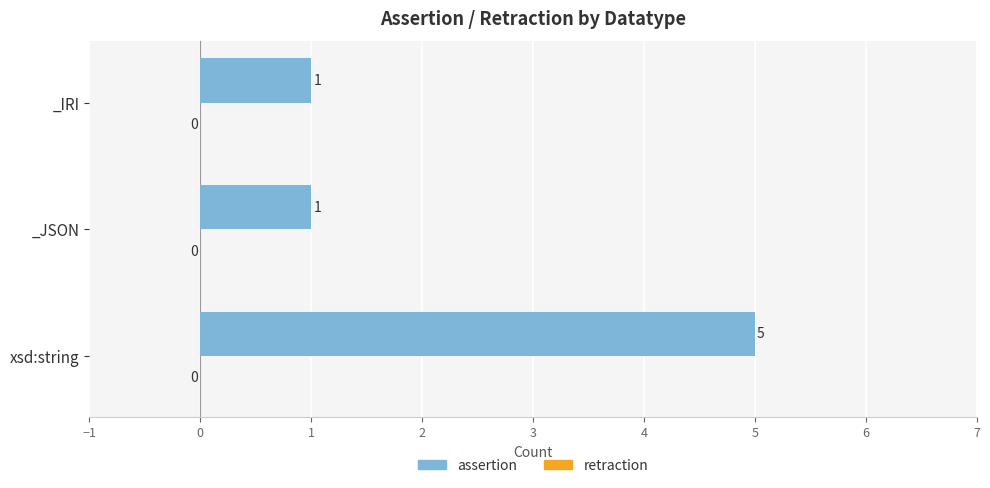

Read the value at xsd:string.

5